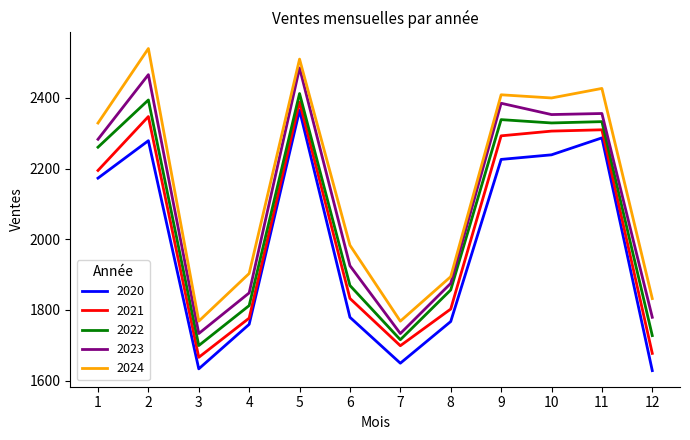

What is the total value across all series at 10?

11627.4